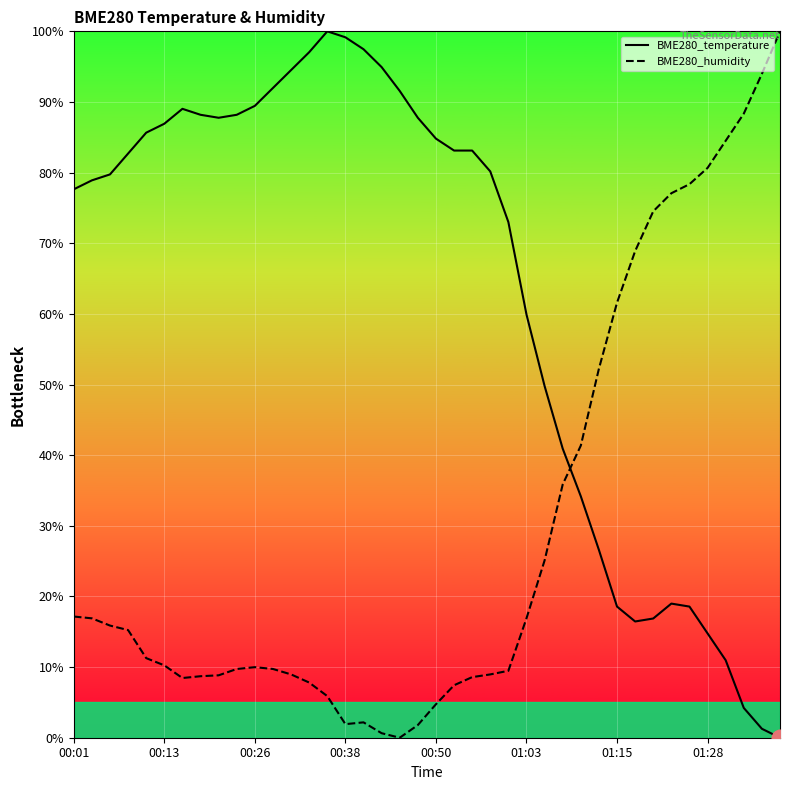

At 18, list the series in order from largest to smallest.

BME280_temperature, BME280_humidity